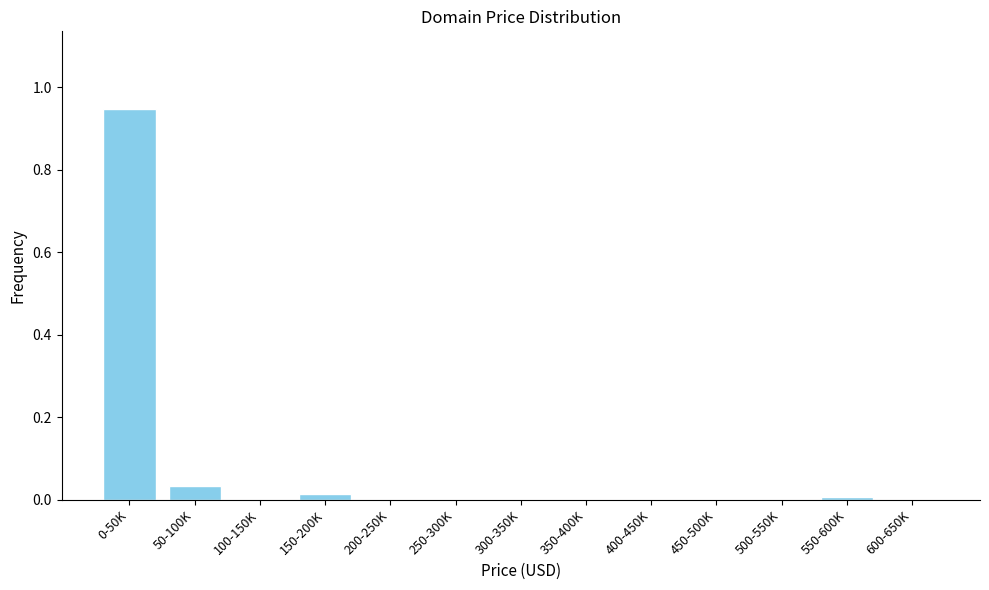

True or false: the data shows 0.5 at 400-450K.

False